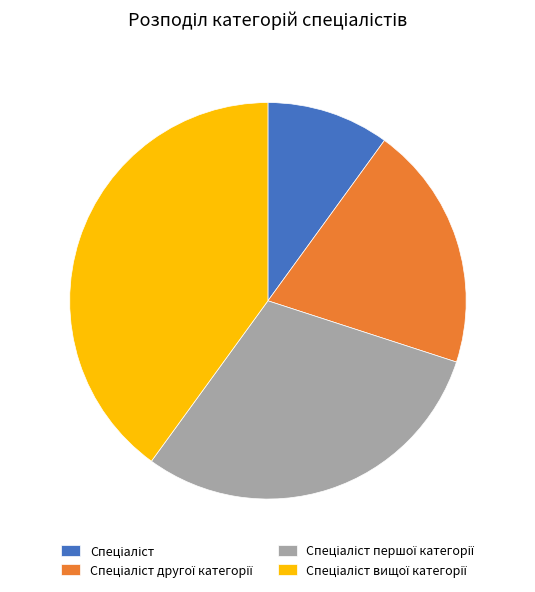

Is there a majority slice in this chart?

No